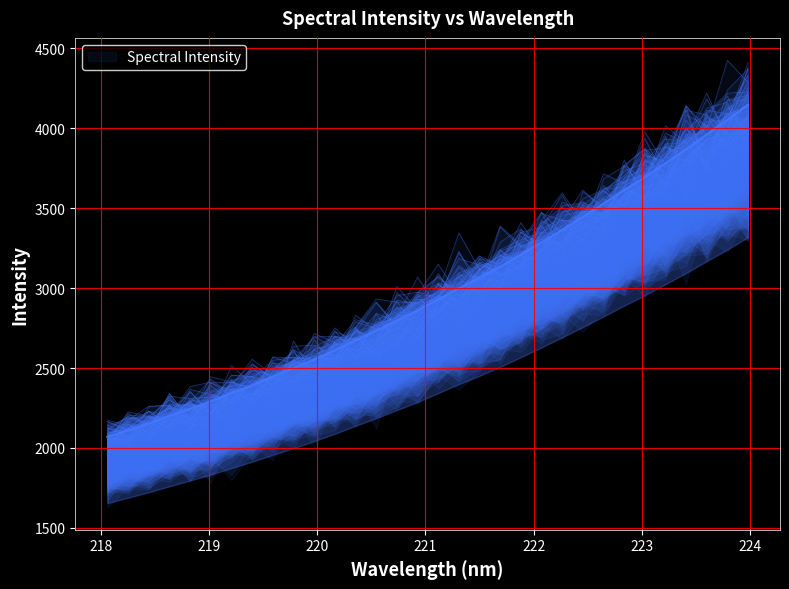

What is the difference between the maximum and minimum values?

2079.8